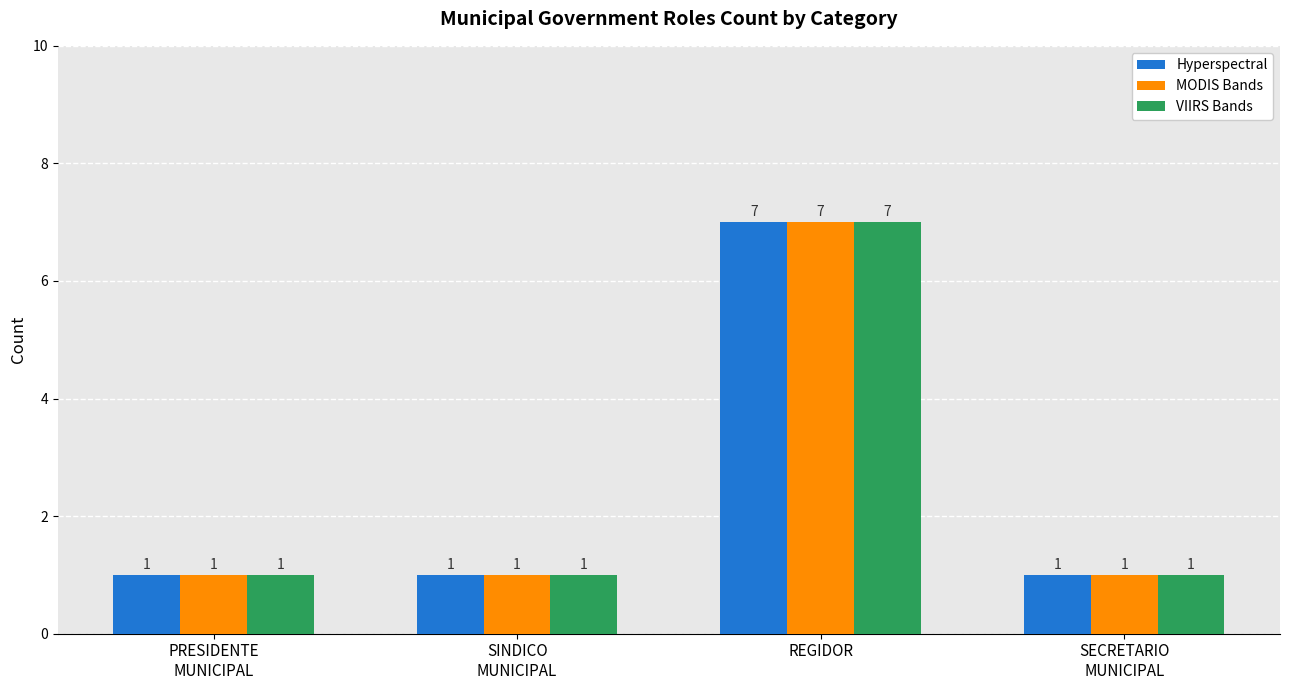

What is the value of the Hyperspectral bar at the 4th from the left?

1